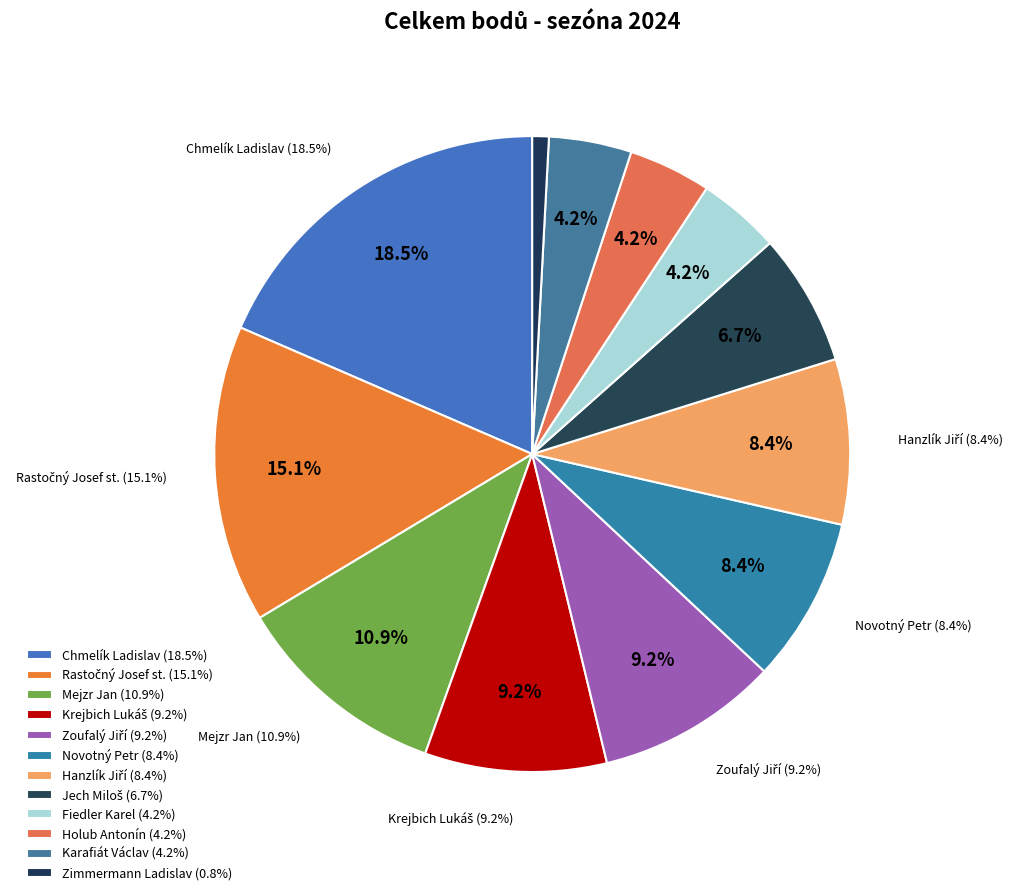

Which slice is the largest?

Chmelík Ladislav